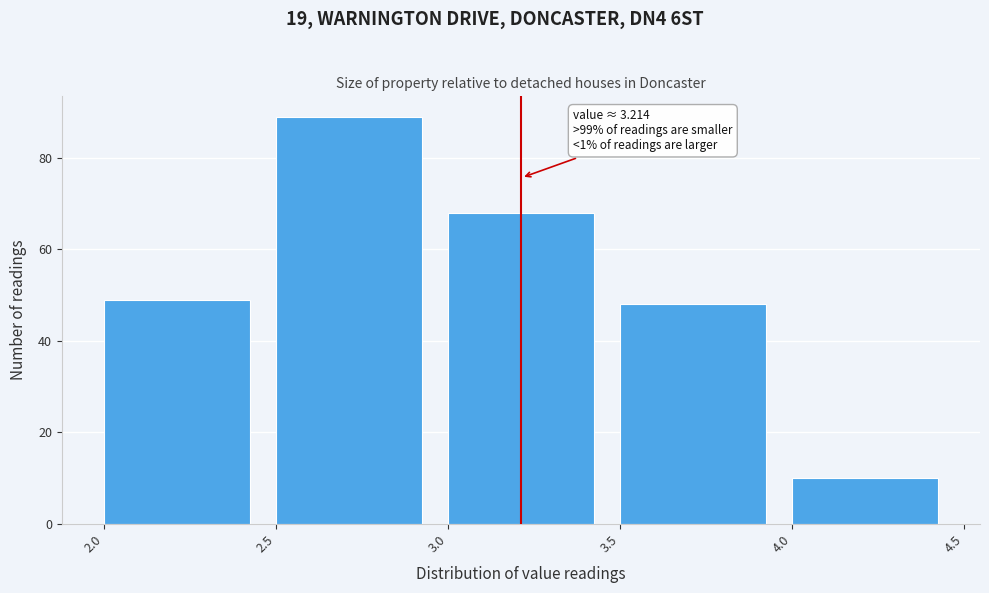

Over which range of the x-axis is the bar tallest?

2.5 to 3.0